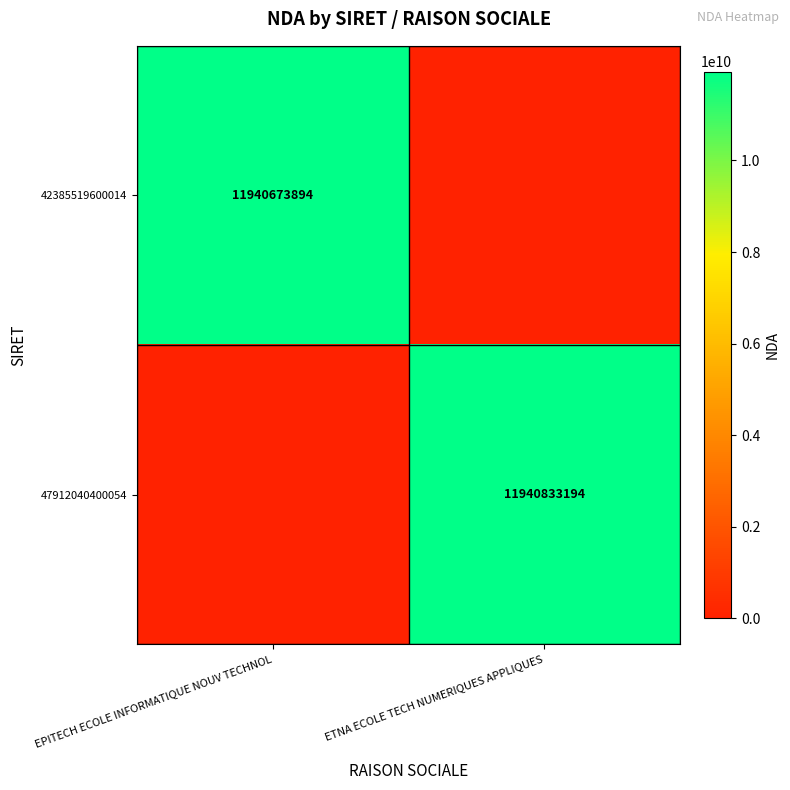

Between ETNA ECOLE TECH NUMERIQUES APPLIQUES and EPITECH ECOLE INFORMATIQUE NOUV TECHNOL, which is larger?

EPITECH ECOLE INFORMATIQUE NOUV TECHNOL